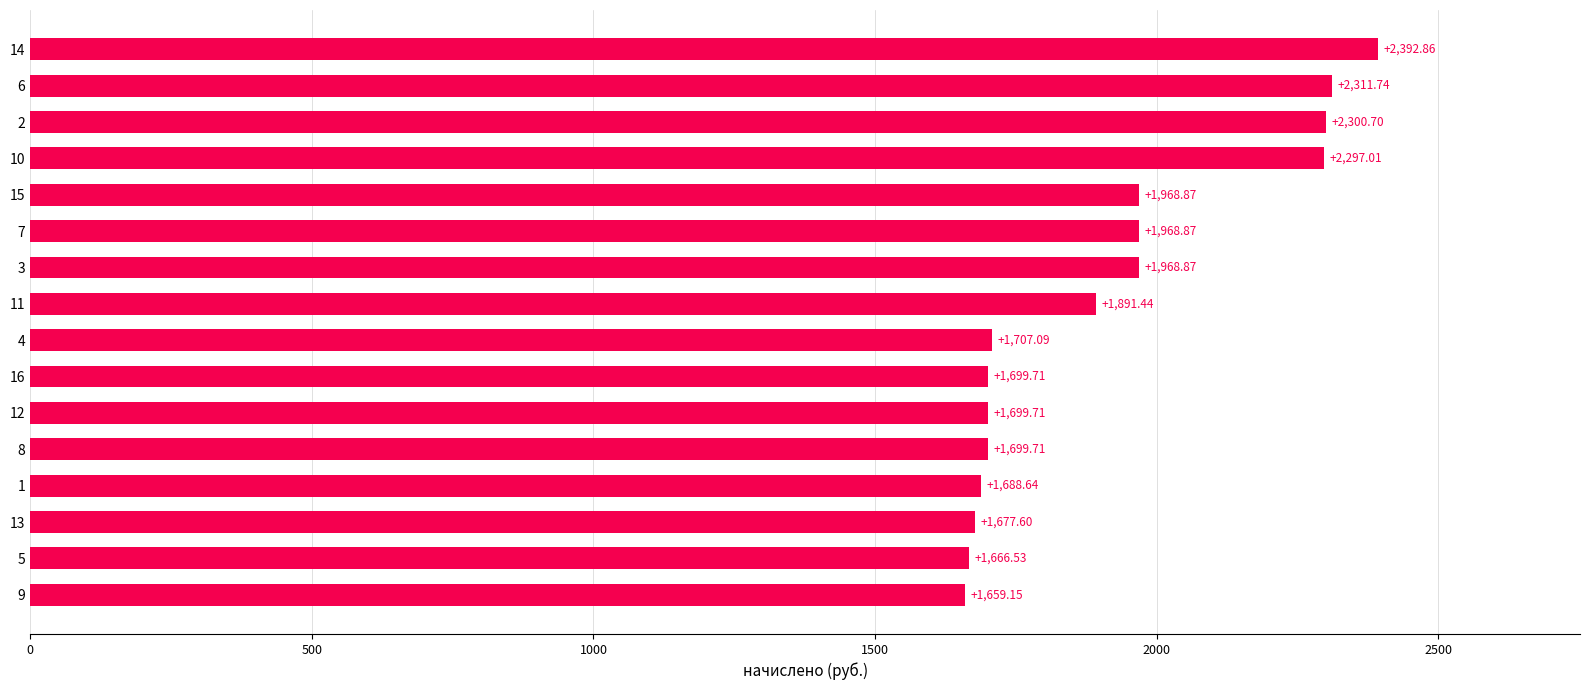

What is the average value?

1912.4